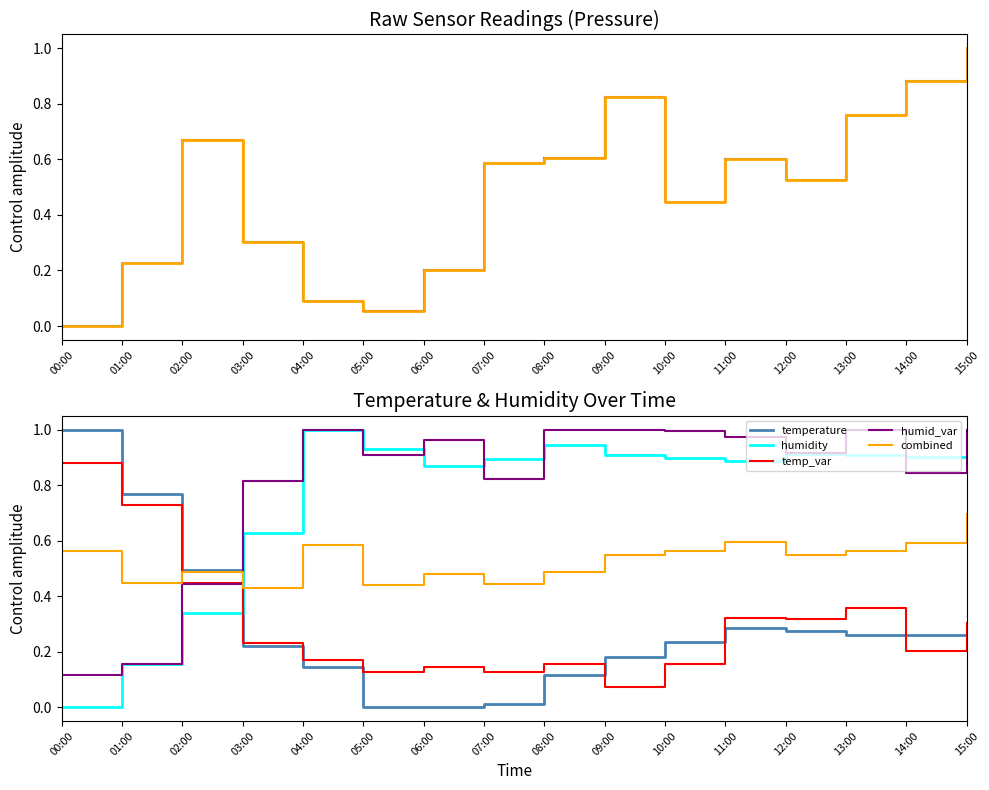

Which category has the lowest value in the humidity series?

00:00